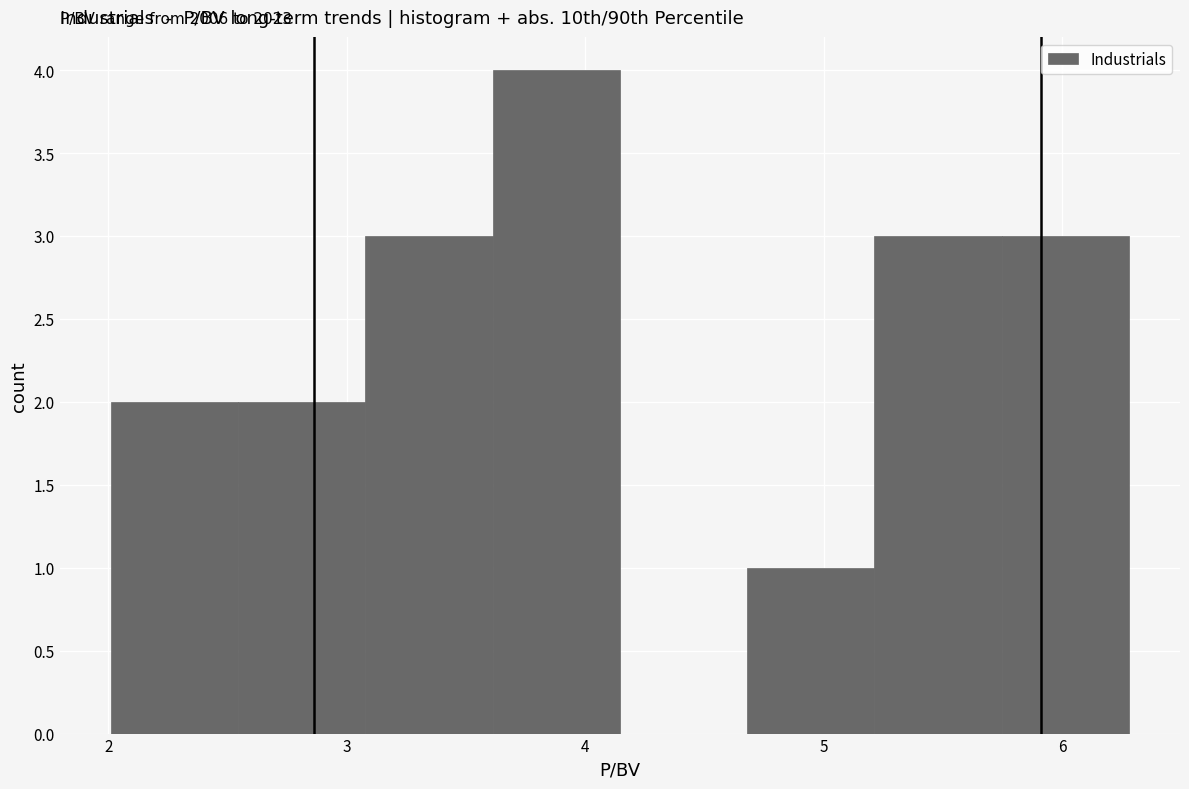

Which range on the x-axis has the tallest bar?

3.6 to 4.1